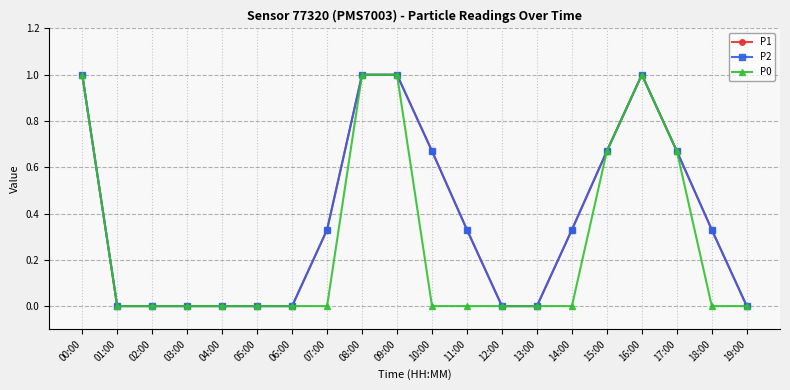

True or false: P0 and P1 intersect in this chart.

False